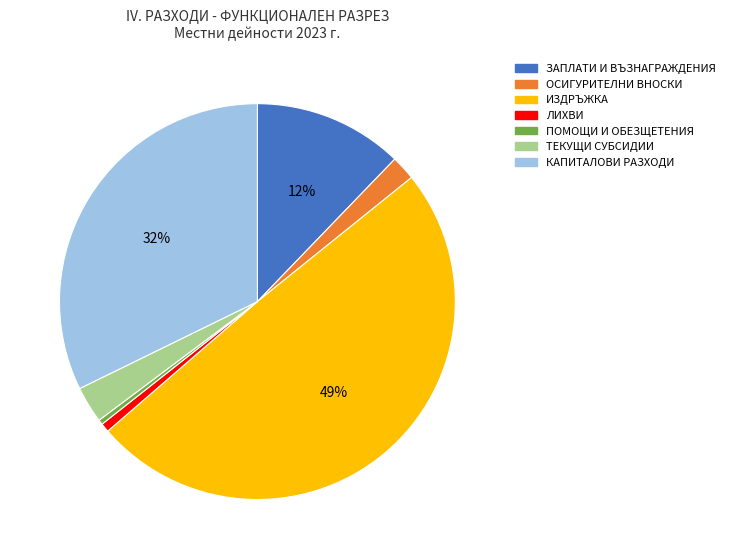

Which category has the biggest portion of the pie?

ИЗДРЪЖКА